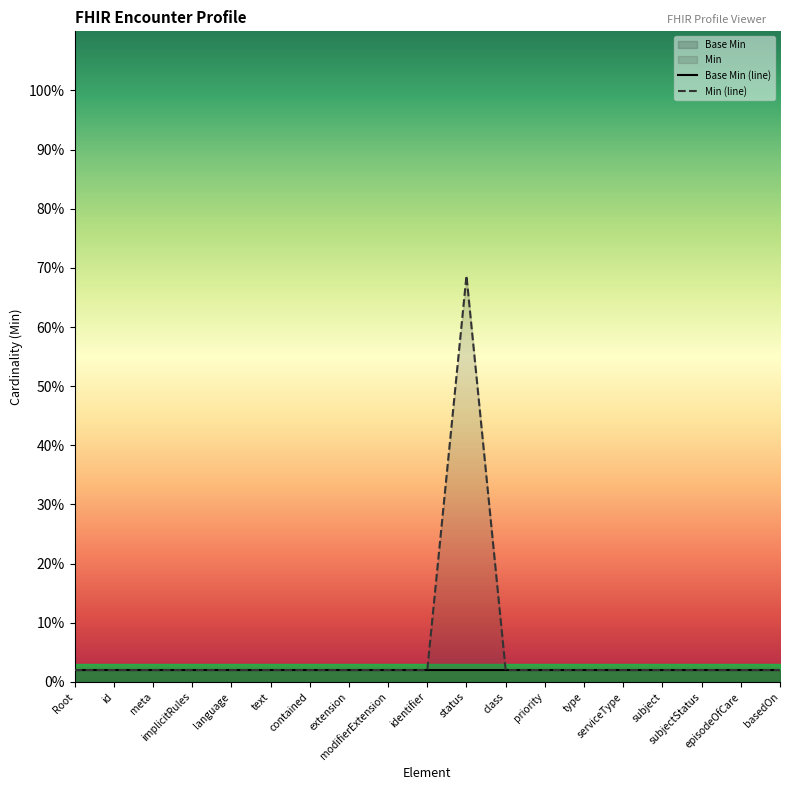

List the labels in order of value, largest first.

status, Root, id, meta, implicitRules, language, text, contained, extension, modifierExtension, identifier, class, priority, type, serviceType, subject, subjectStatus, episodeOfCare, basedOn